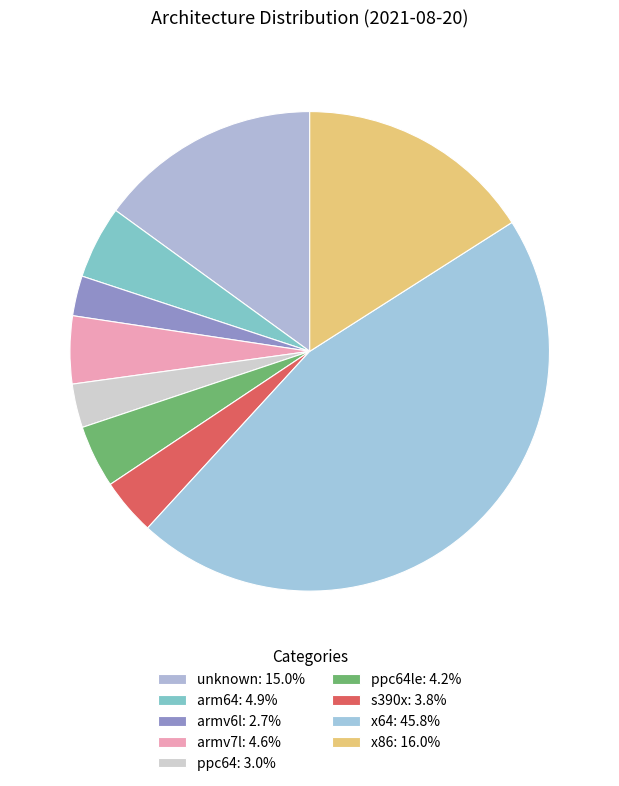

Rank the categories by value from highest to lowest.

x64, x86, unknown, arm64, armv7l, ppc64le, s390x, ppc64, armv6l